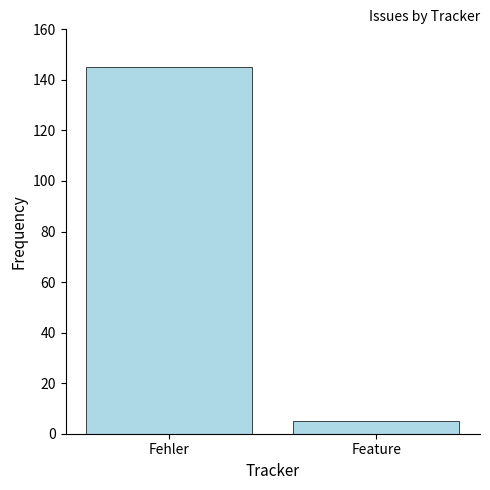

List the labels in order of value, largest first.

Fehler, Feature